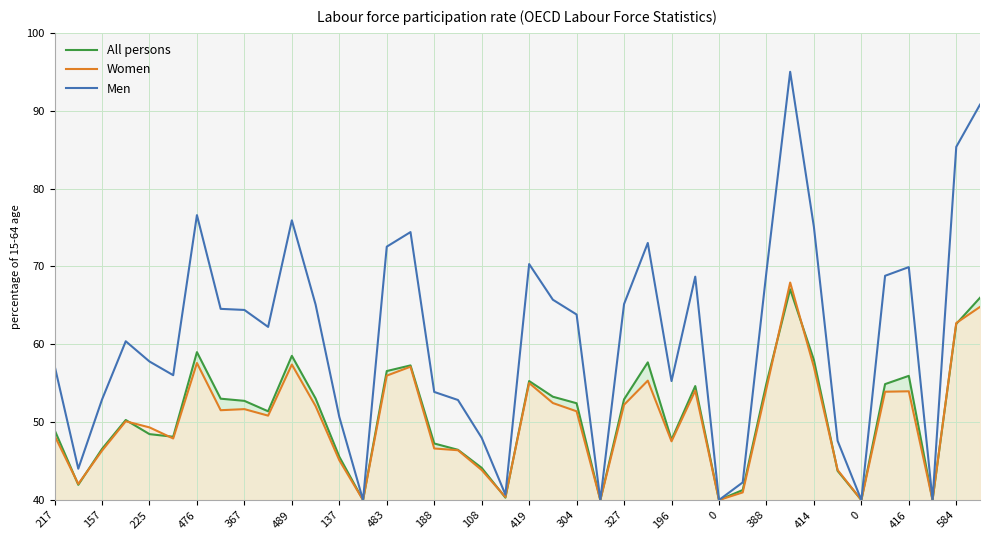

Where is Men nearest to the value 67?

21